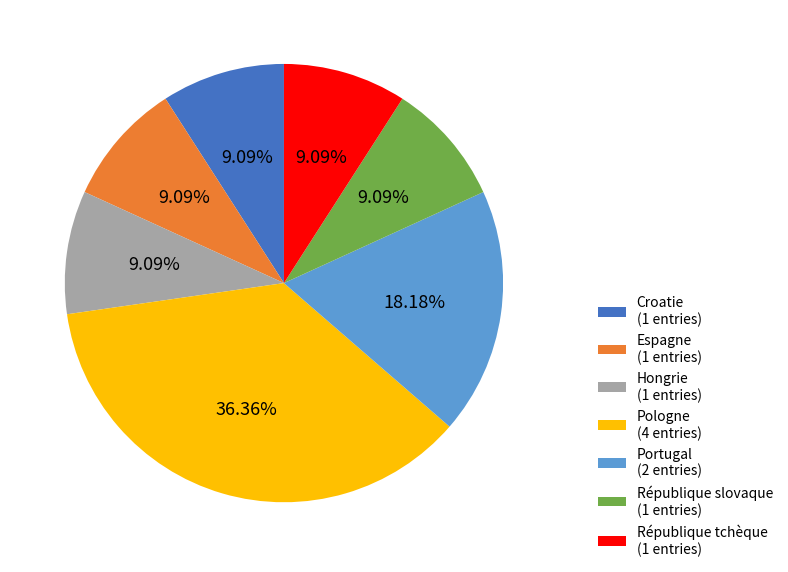

Is République slovaque the majority of the pie?

No